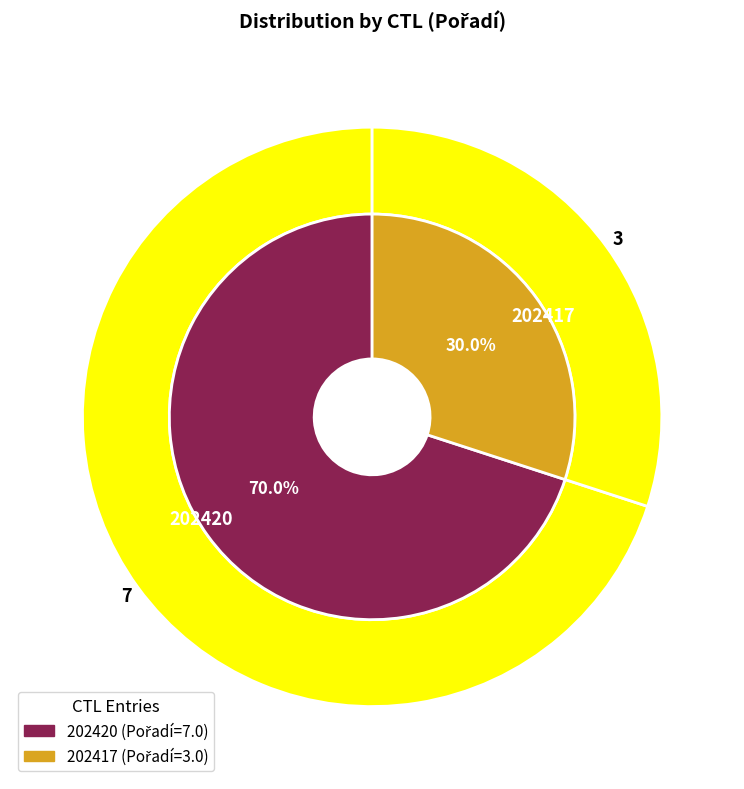

Combined, do 202420 and 202417 account for over 50%?

Yes